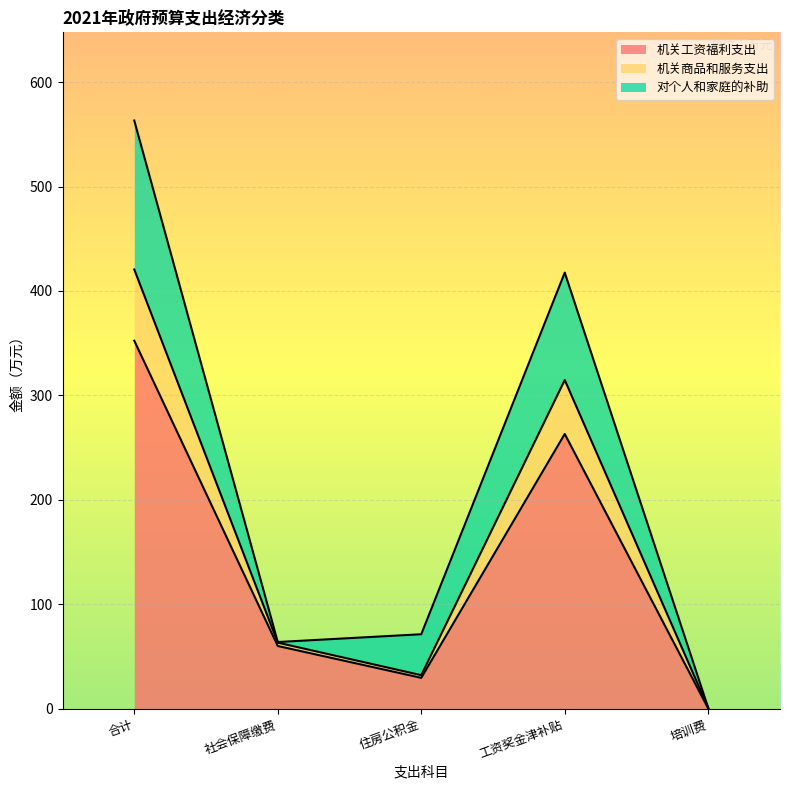

How many interior local valleys does the 机关商品和服务支出 series have?

1